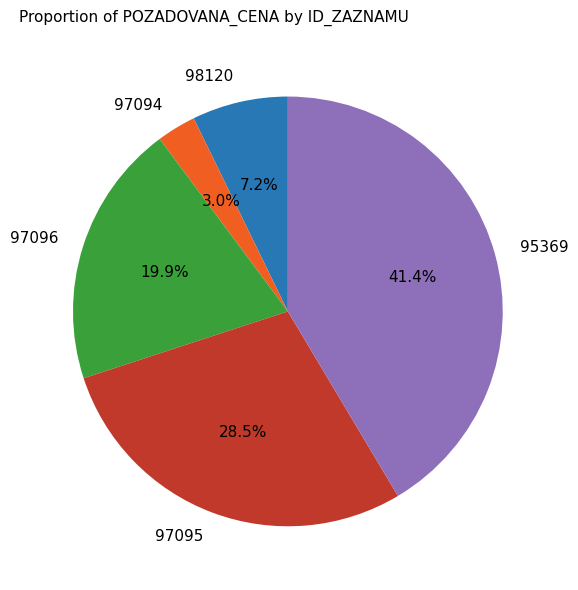

What is the smallest slice in the pie chart?

97094